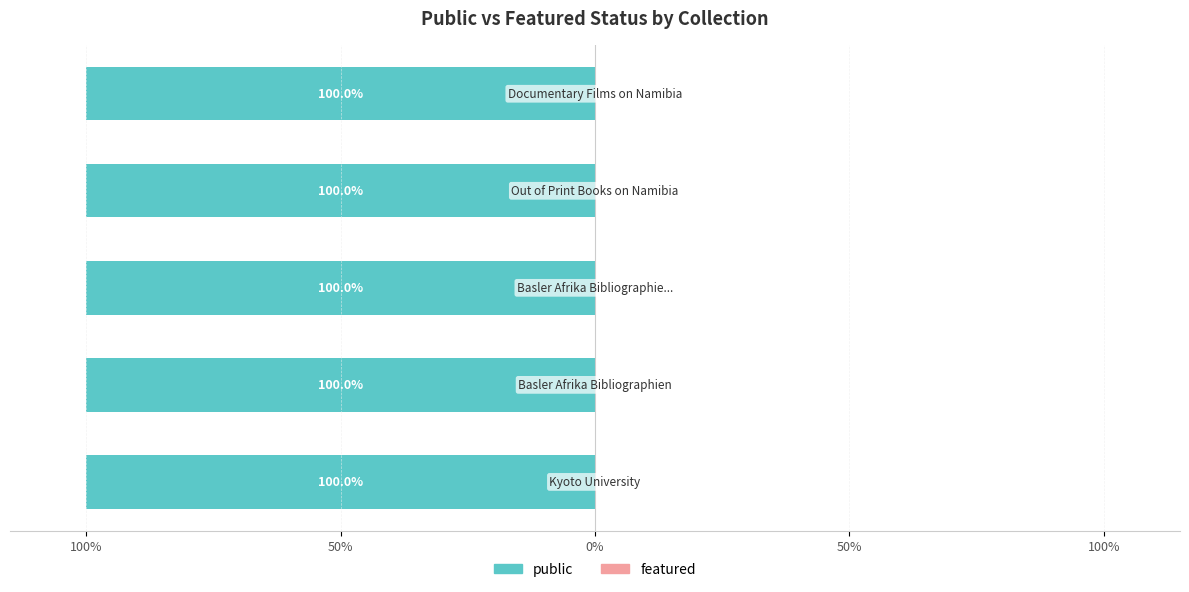

At how many categories does at least one series exceed 0?

5